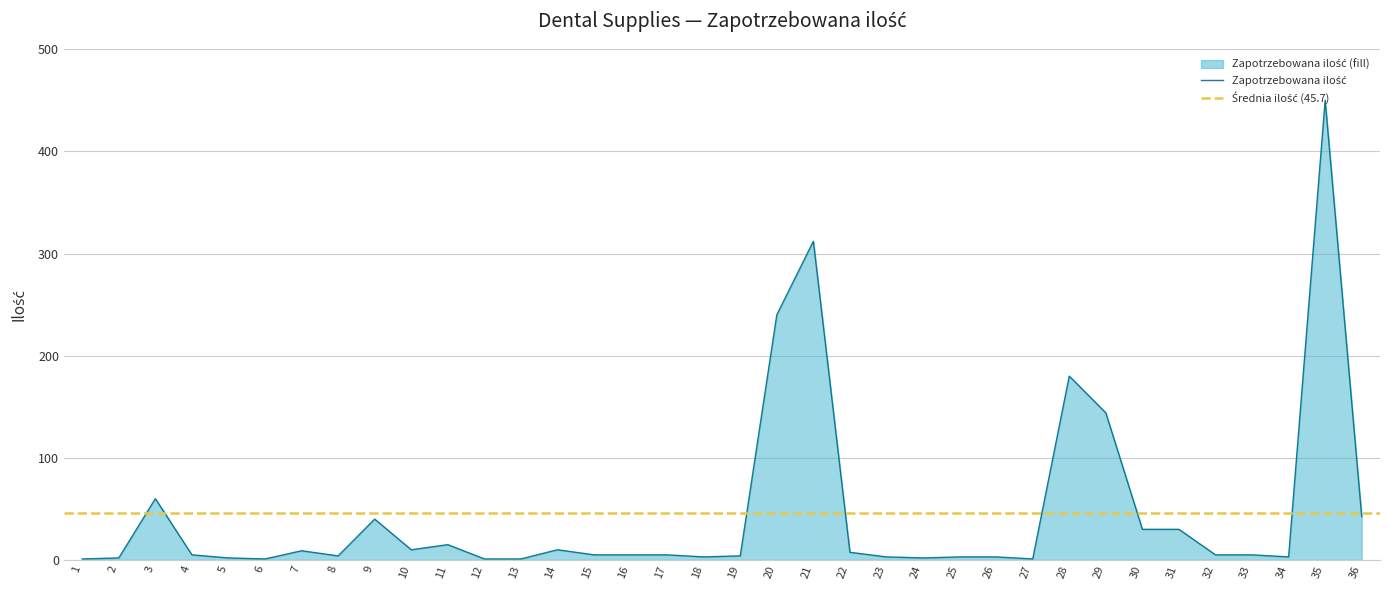

What is the ratio of the value at 23 to the value at 6?

3.0